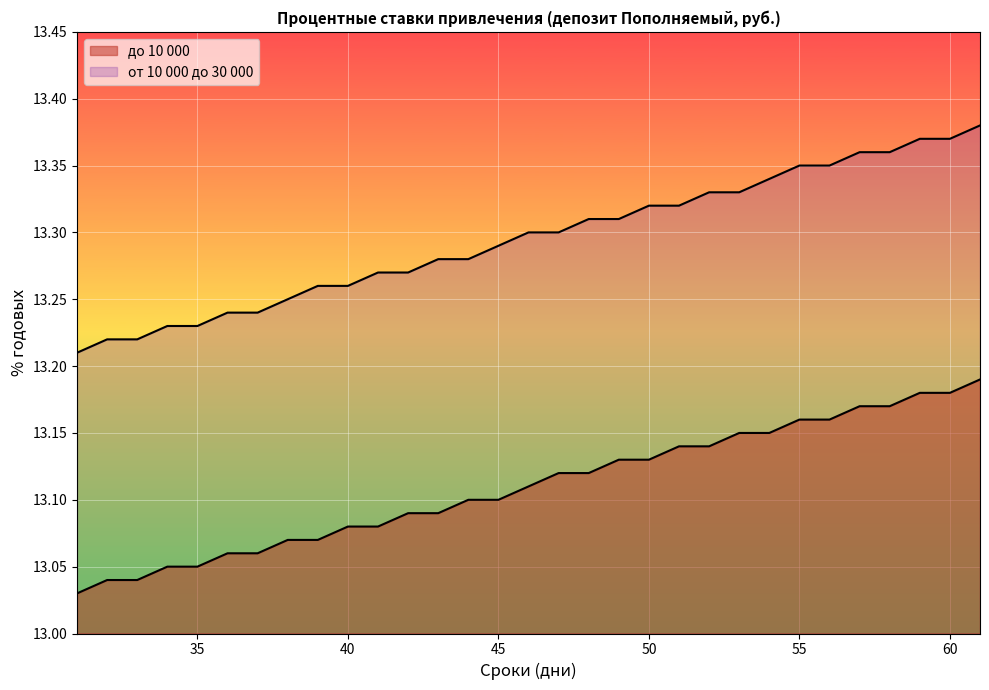

What is the approximate value of до 10 000 at 46?

13.1